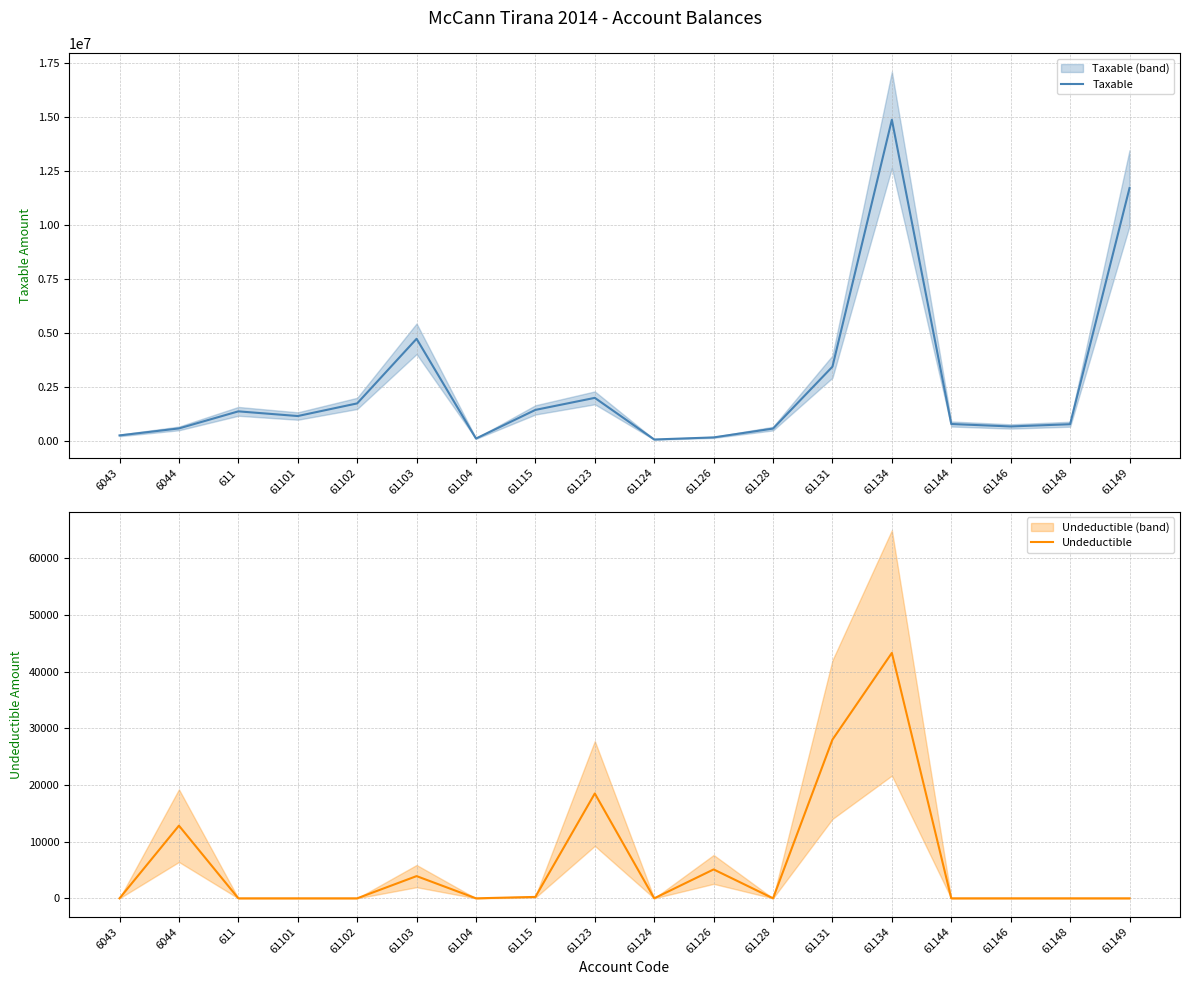

The value of Undeductible at 61146 is -28430.6. True or false?

False